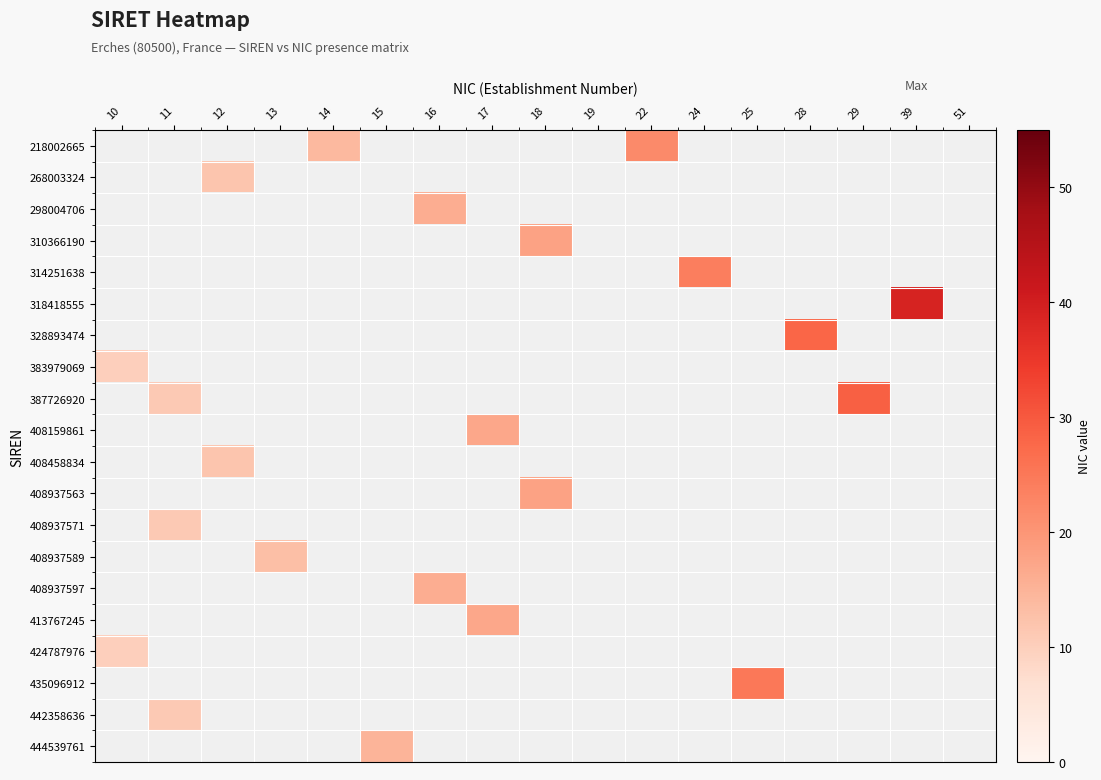

How many data points does each series have?

17